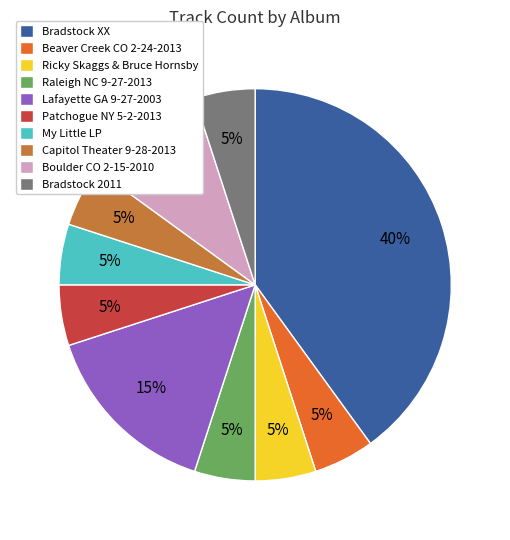

To the nearest percent, what is the difference between the largest and smallest slice percentages?

35%